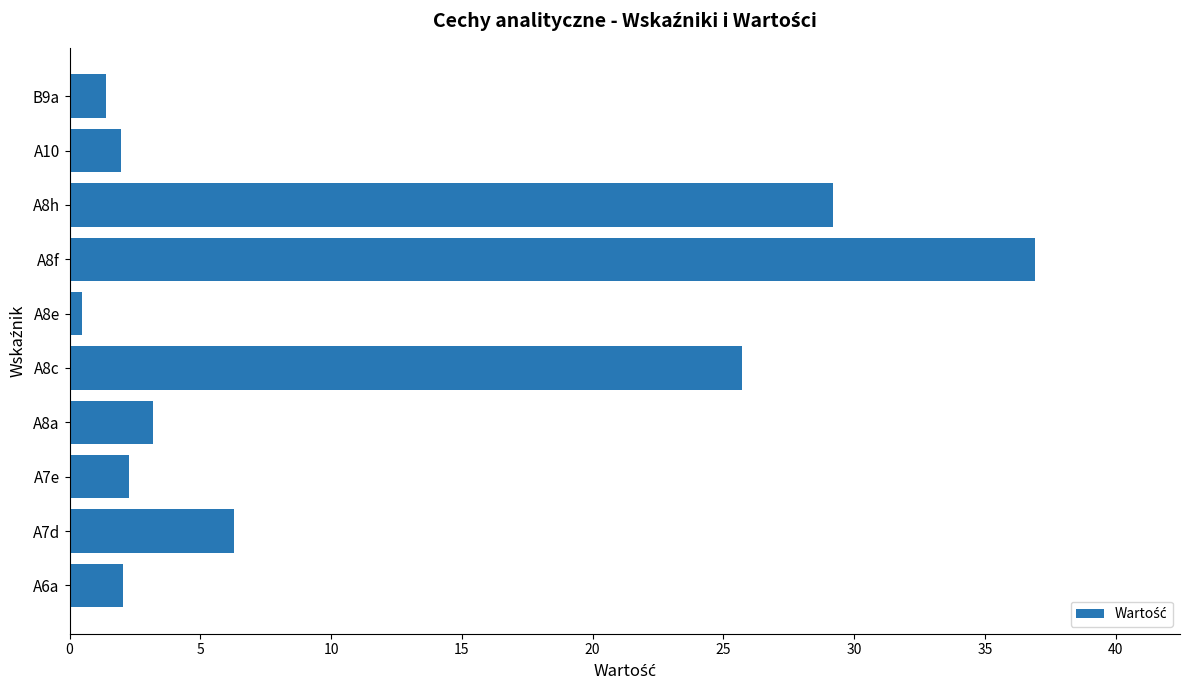

The value at A8c is 35.2. True or false?

False